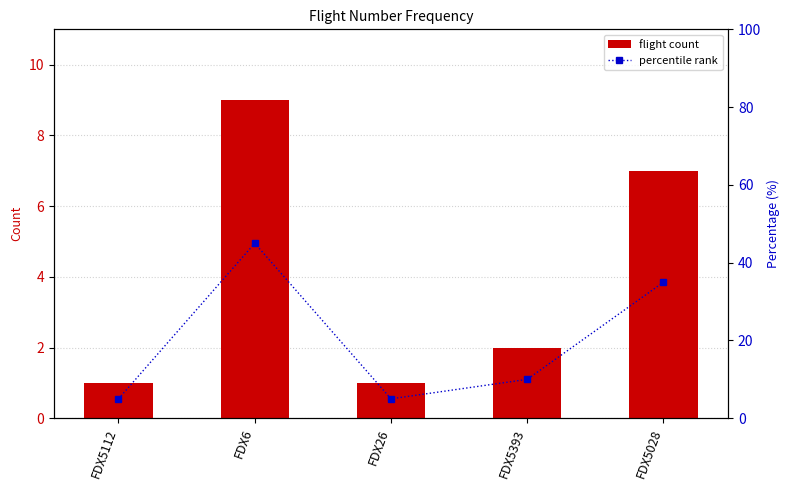

What position from the left is FDX6?

2